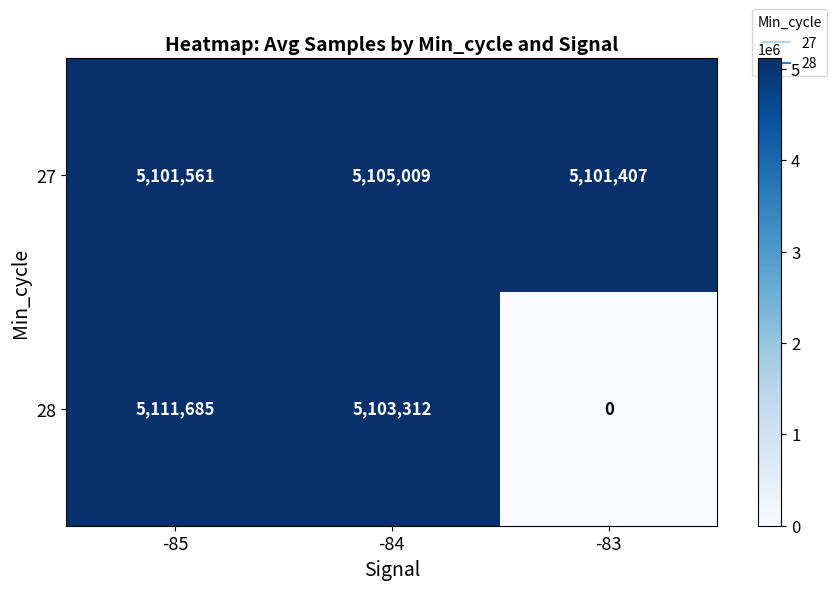

Is the value of 28 at -85 greater than the value of 27 at -84?

Yes